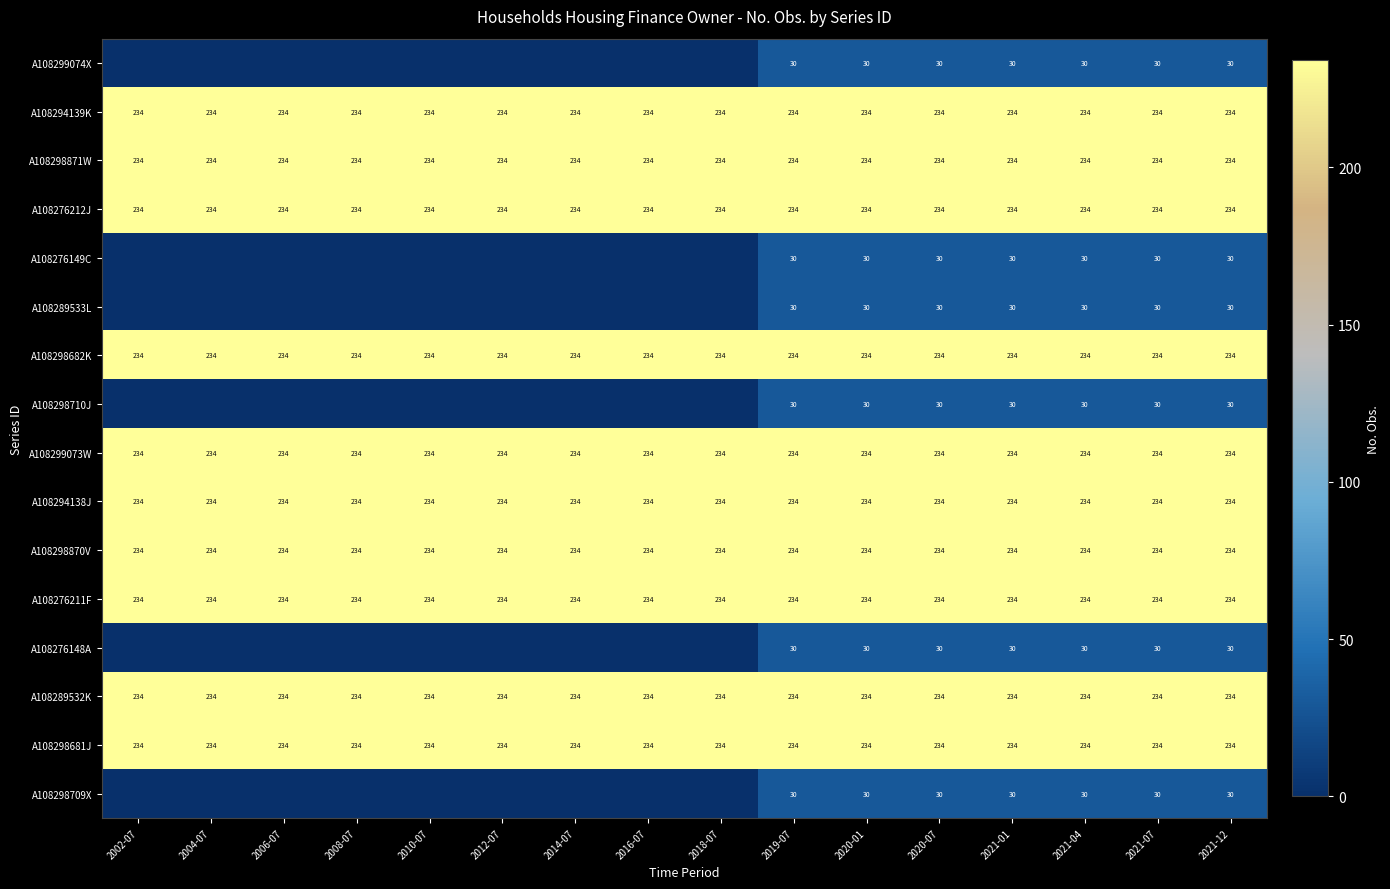

How many distinct data groups are displayed?

16